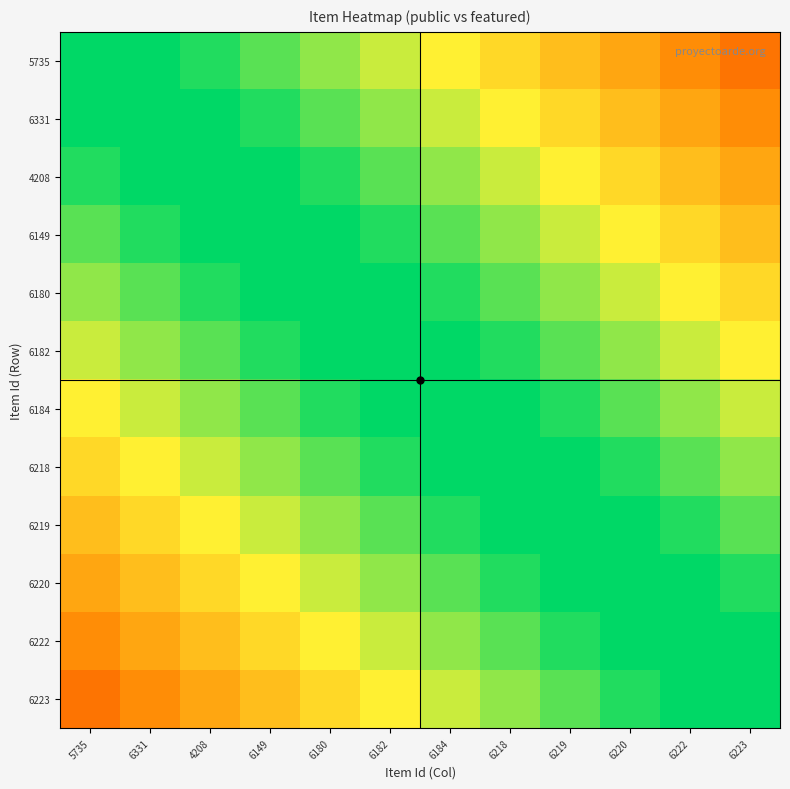

Which has a higher value, 6149 or 6220?

6149